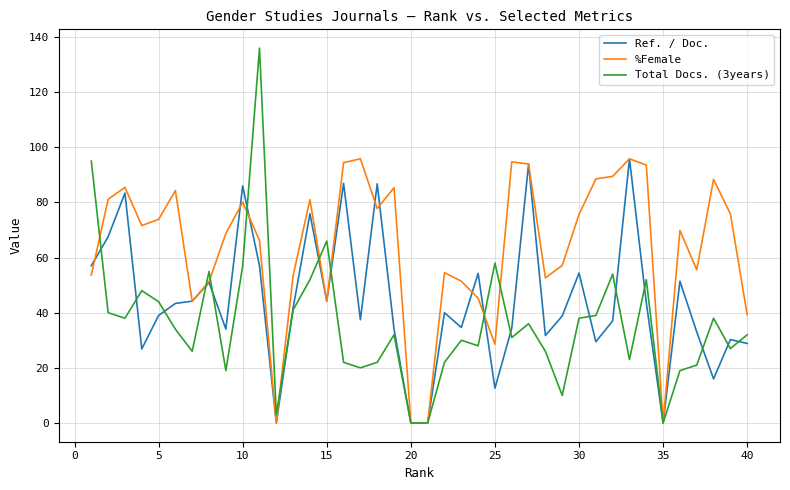

What is the maximum value for Total Docs. (3years)?

136.0